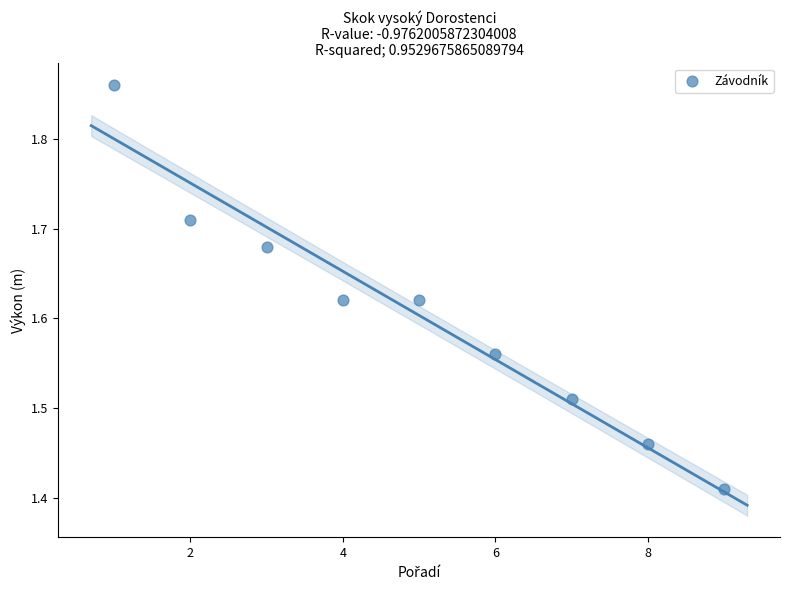

What is the average X value?

5.0